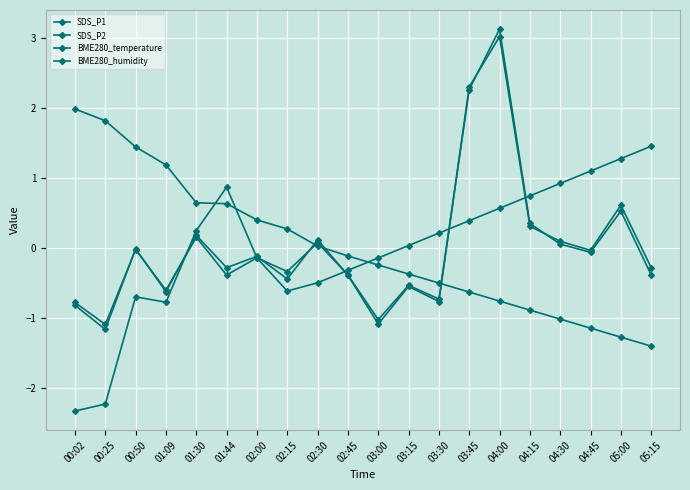

What is the label of the 16th point from the right?

01:30